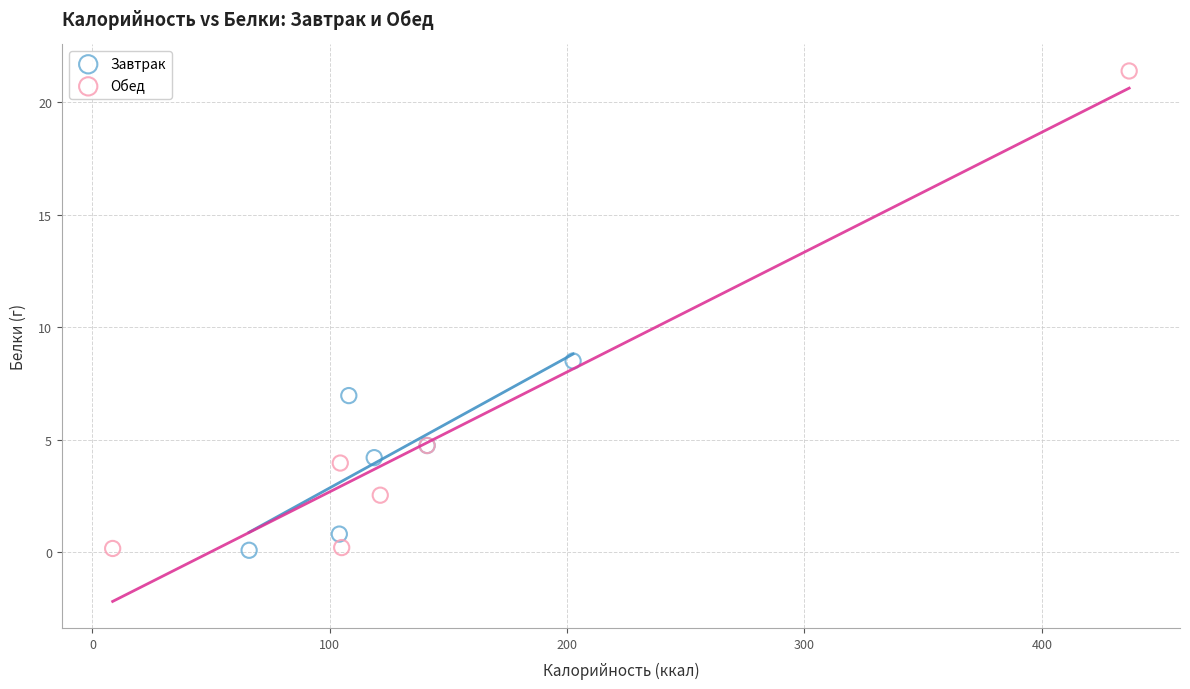

Which series has the widest spread of Y values?

Обед